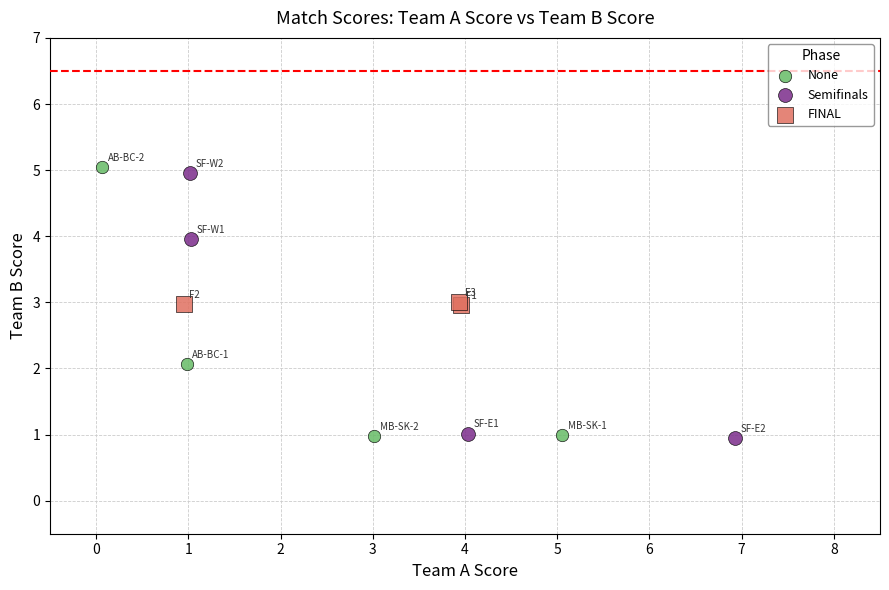

Which series contains the highest Y value?

None